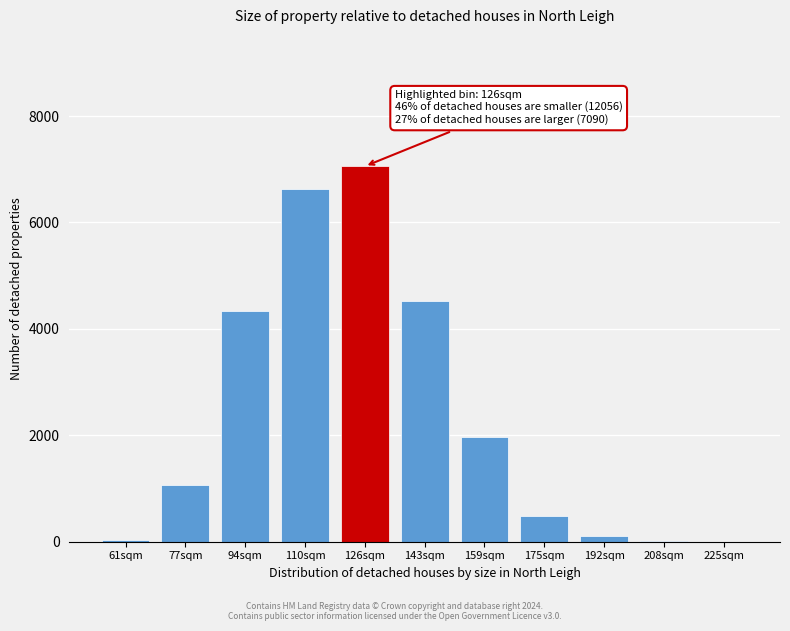

What is the maximum value shown in the chart?

7056